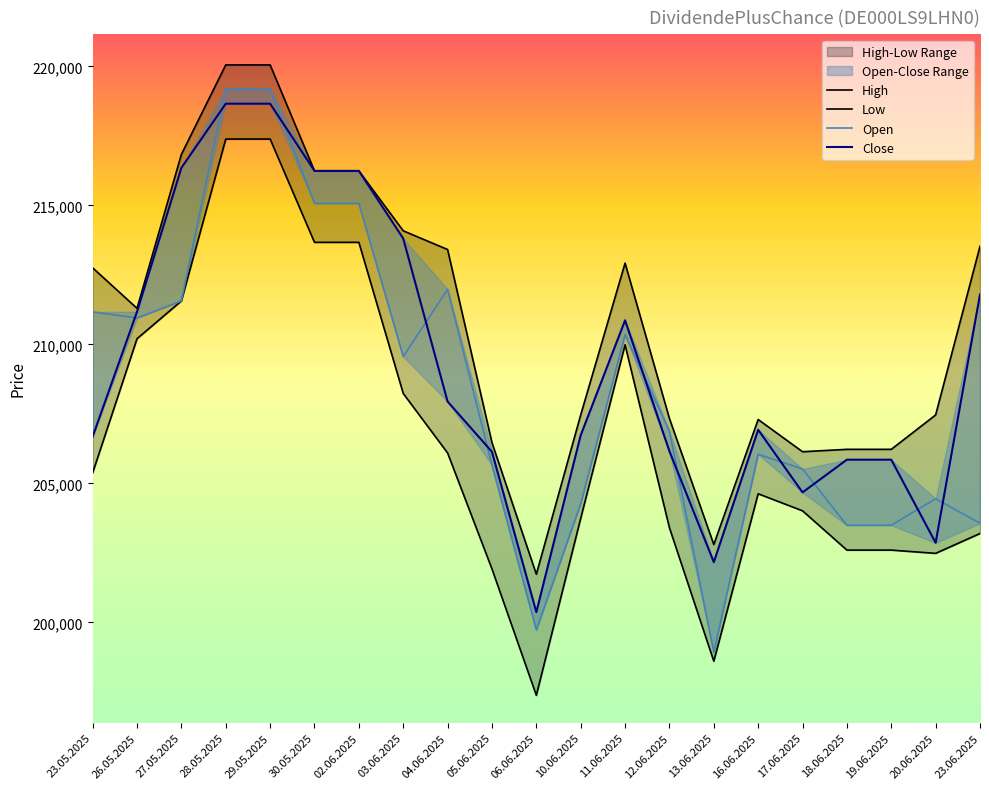

What is the approximate value of Close at 13.06.2025, to the nearest 10?

202170